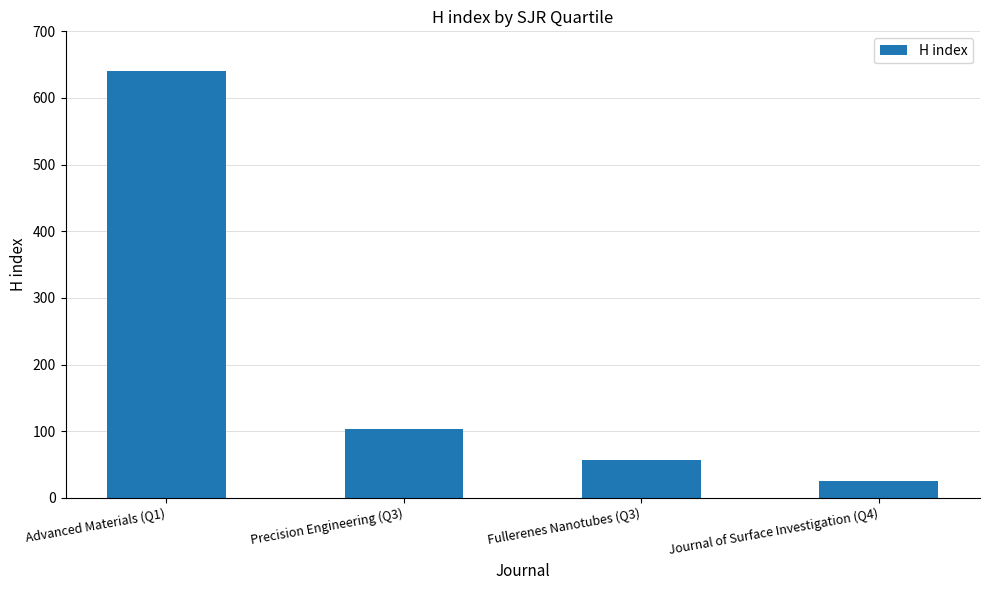

What is the difference between the second highest and minimum values?

78